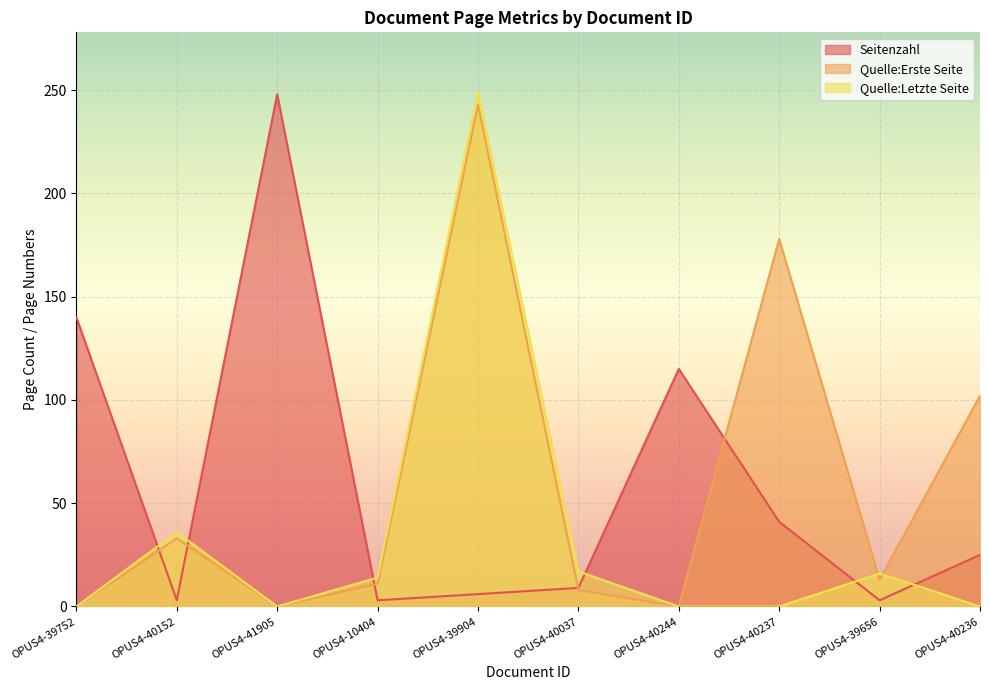

What is the total value across all series at OPUS4-40237?

219